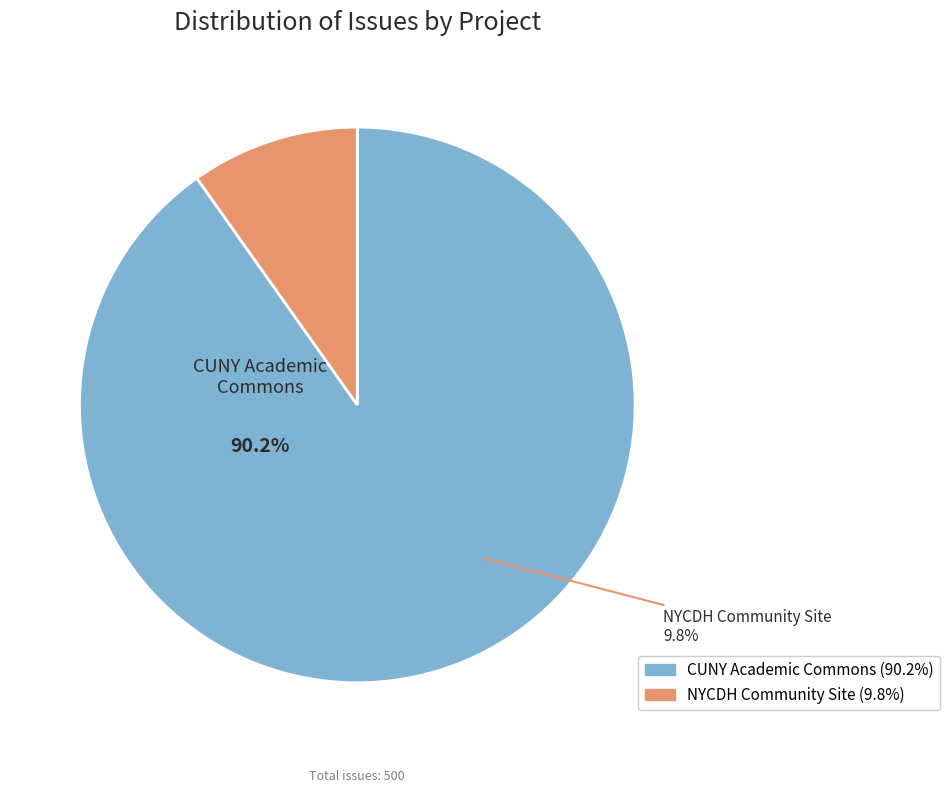

To the nearest percent, what is the average slice percentage?

50%